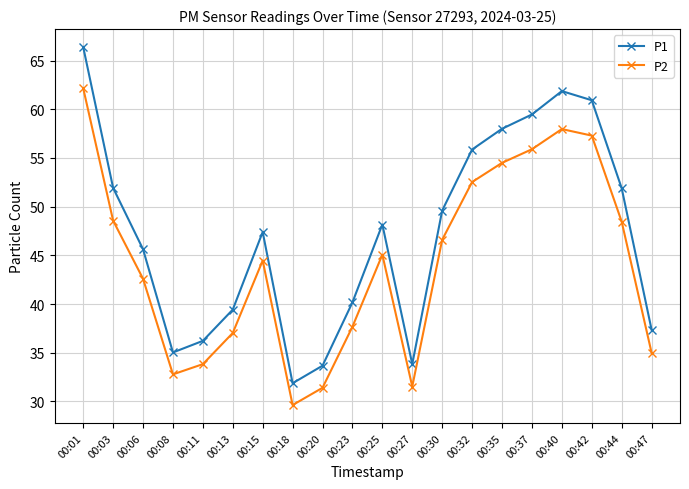

At which label does P2 reach its peak?

00:01